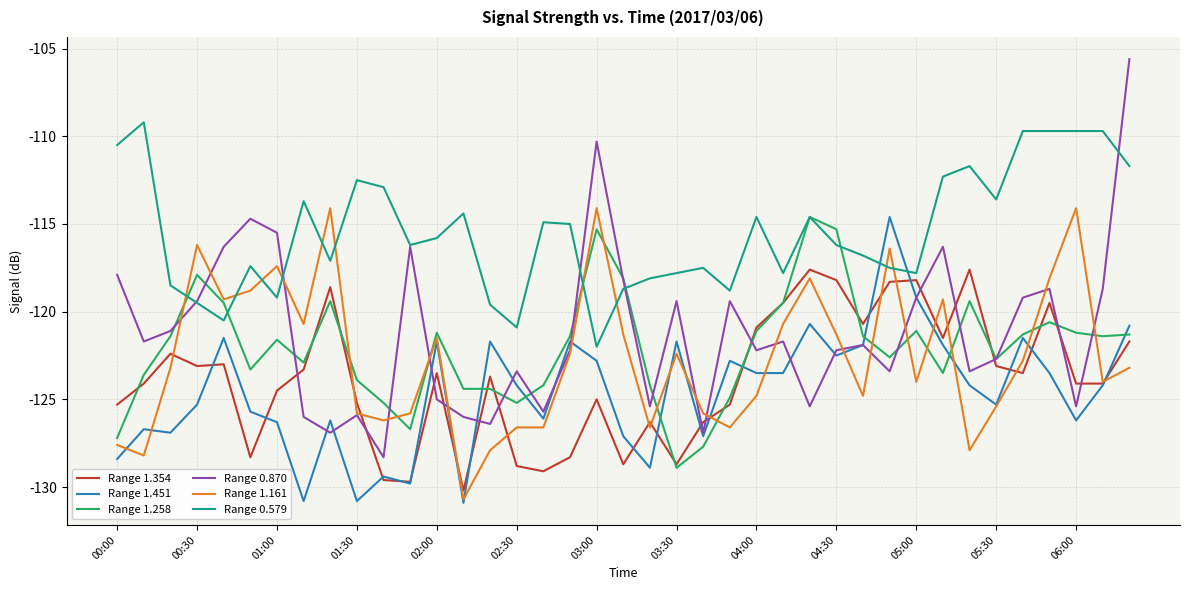

Does the chart have visible grid lines?

Yes